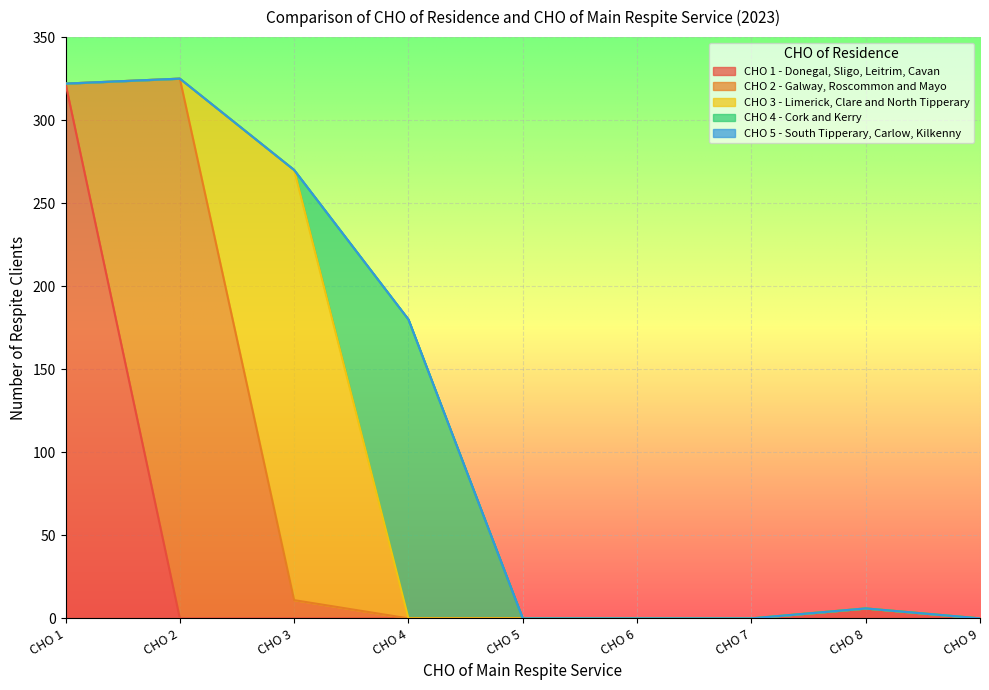

What is the sum of the CHO 4 - Cork and Kerry values at CHO 4 and CHO 5?

180